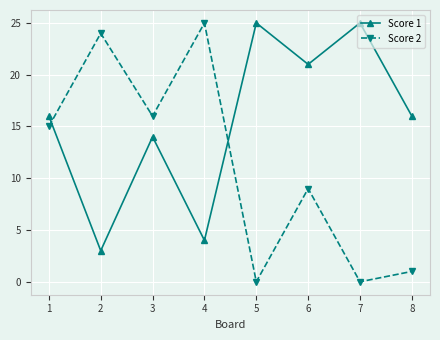

The Score 1 series shows 14 at 3. True or false?

True